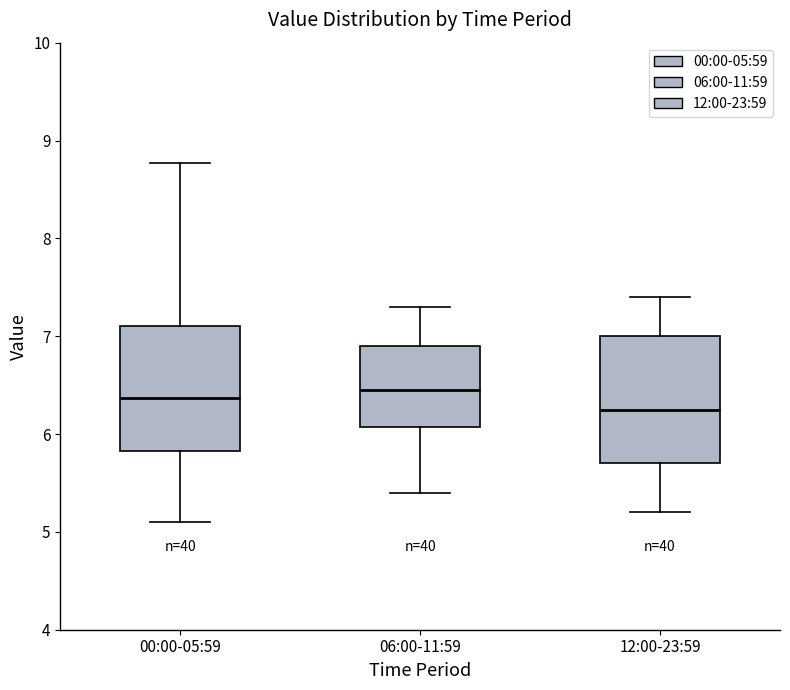

Reading left to right, read every box against the y-axis: the position of its median line, the range the box covers, and the ends of its whiskers. The values are not printed on the chart, so give them approximately, as read against the axis.

00:00-05:59: median 6.4, box 5.8 to 7.1, whiskers 5.1 to 8.8
06:00-11:59: median 6.5, box 6.1 to 6.9, whiskers 5.4 to 7.3
12:00-23:59: median 6.3, box 5.7 to 7.0, whiskers 5.2 to 7.4